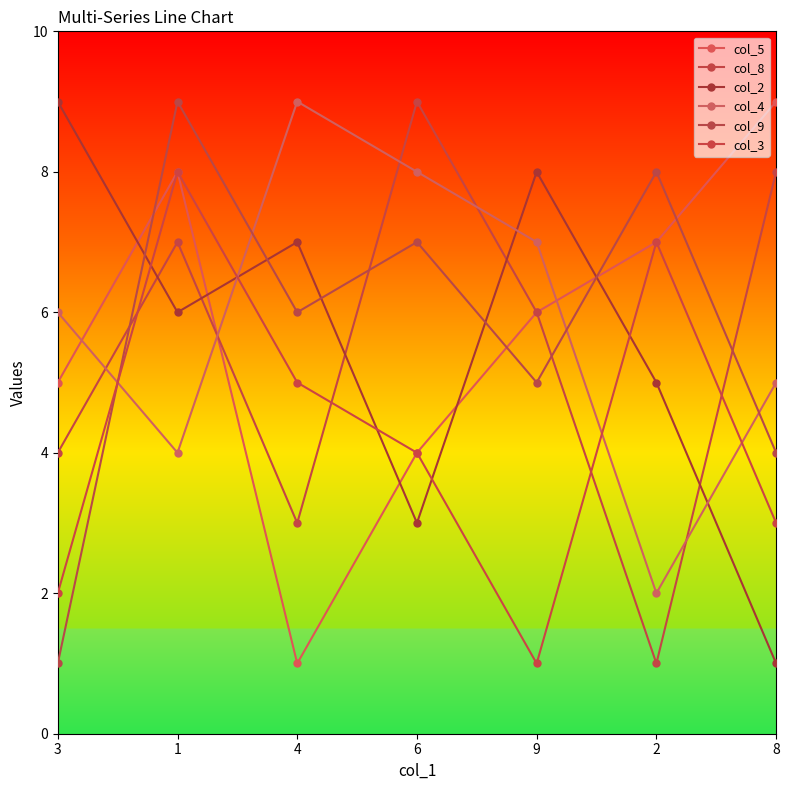

Count the col_9 values in the range 4 to 8.

5